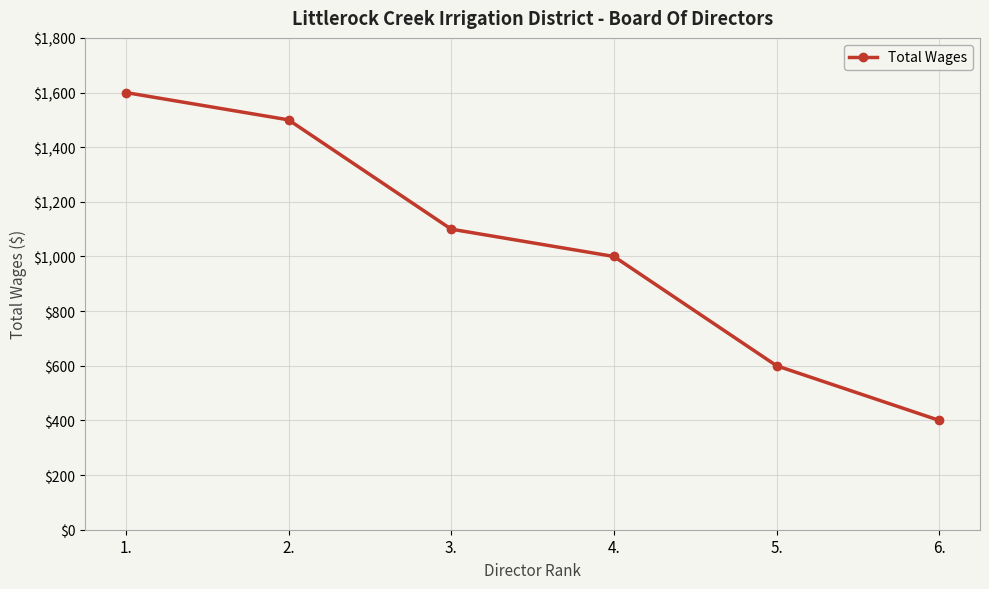

Reading left to right, transcribe all the data shown in this chart.

1.=1600	2.=1500	3.=1100	4.=1000	5.=600	6.=400